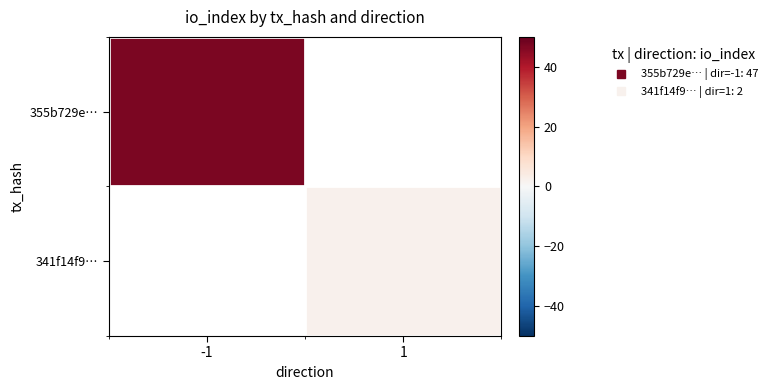

What value does the 355b729e… series have at -1?

47.0